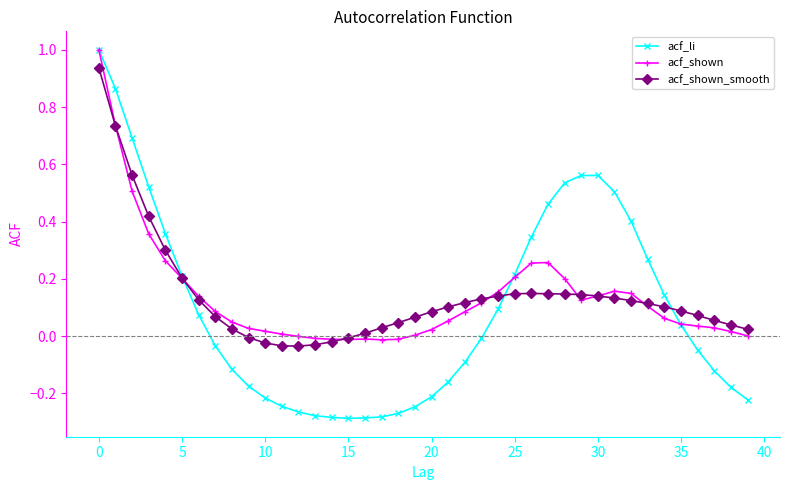

What is the greatest value displayed?

1.0